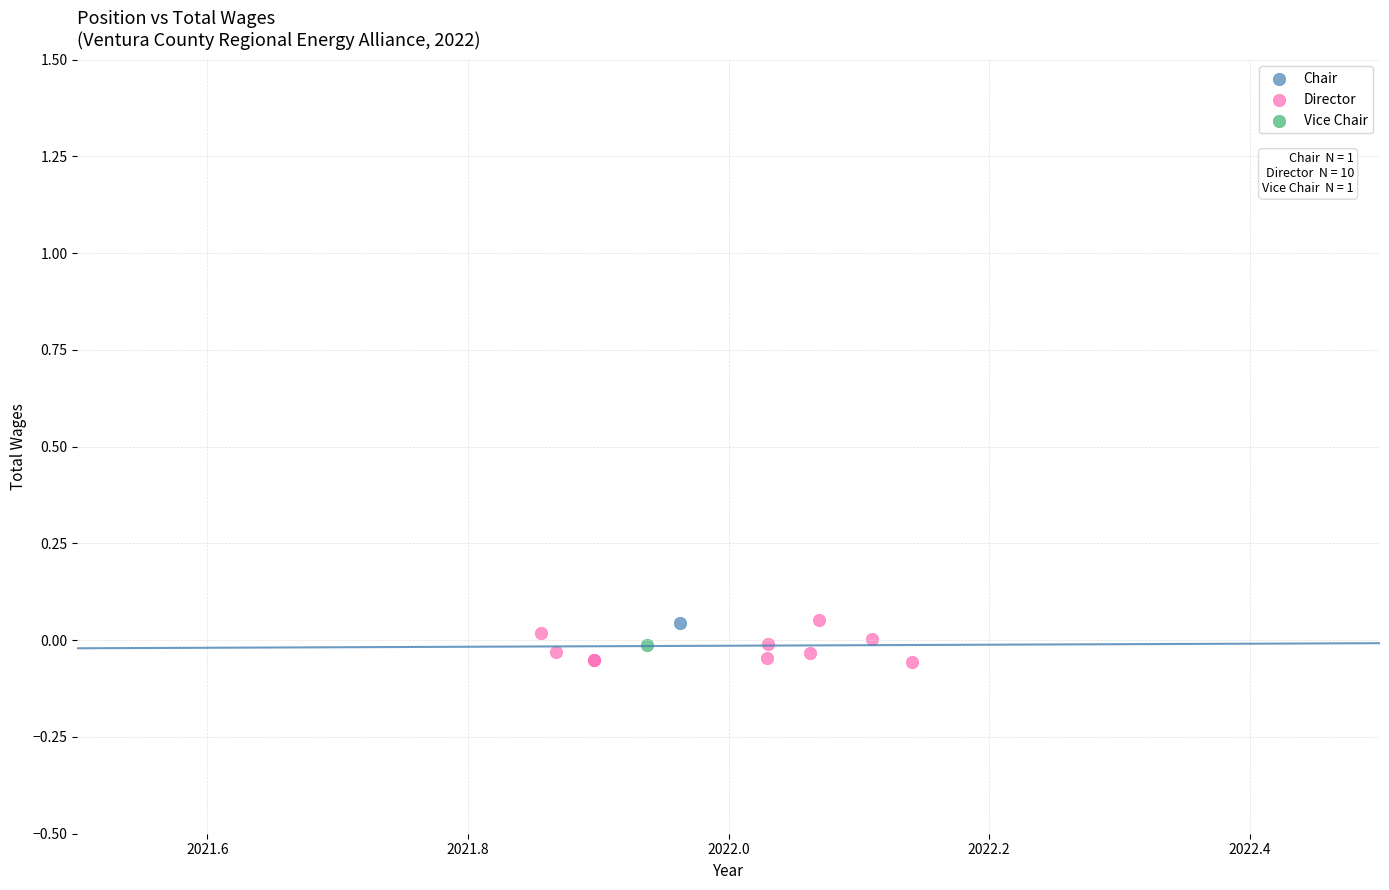

What are all the series names shown in the legend?

Chair, Director, Vice Chair